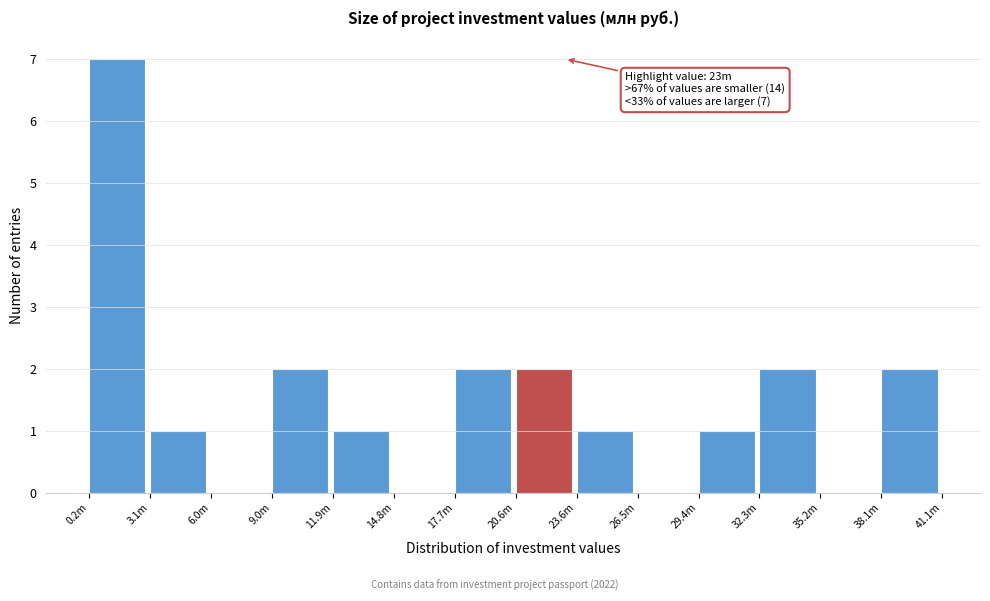

Reading left to right, extract all data points from this chart.

0.2m=7	3.1m=1	6.0m=0	9.0m=2	11.9m=1	14.8m=0	17.7m=2	20.6m=2	23.6m=1	26.5m=0	29.4m=1	32.3m=2	35.2m=0	38.1m=2